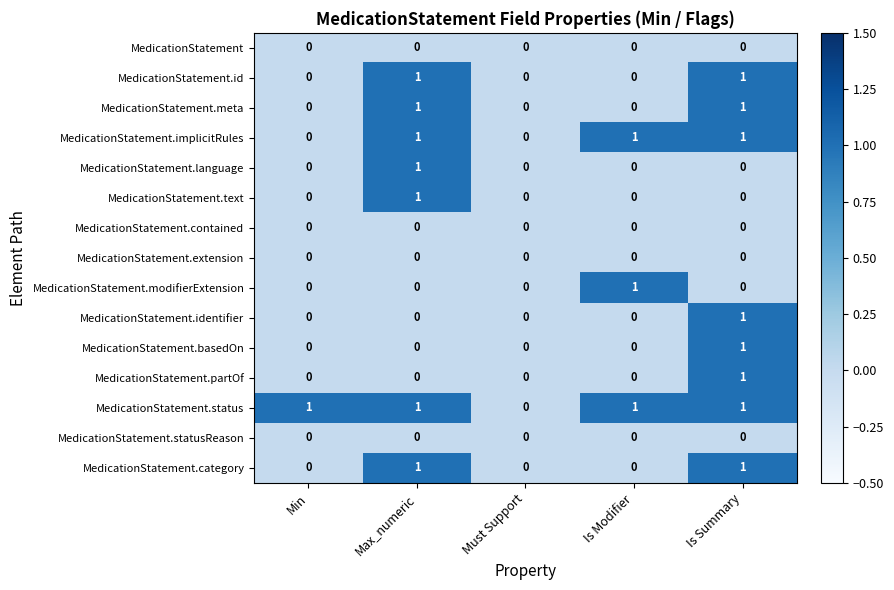

How many MedicationStatement.text values are between 0 and 1?

5